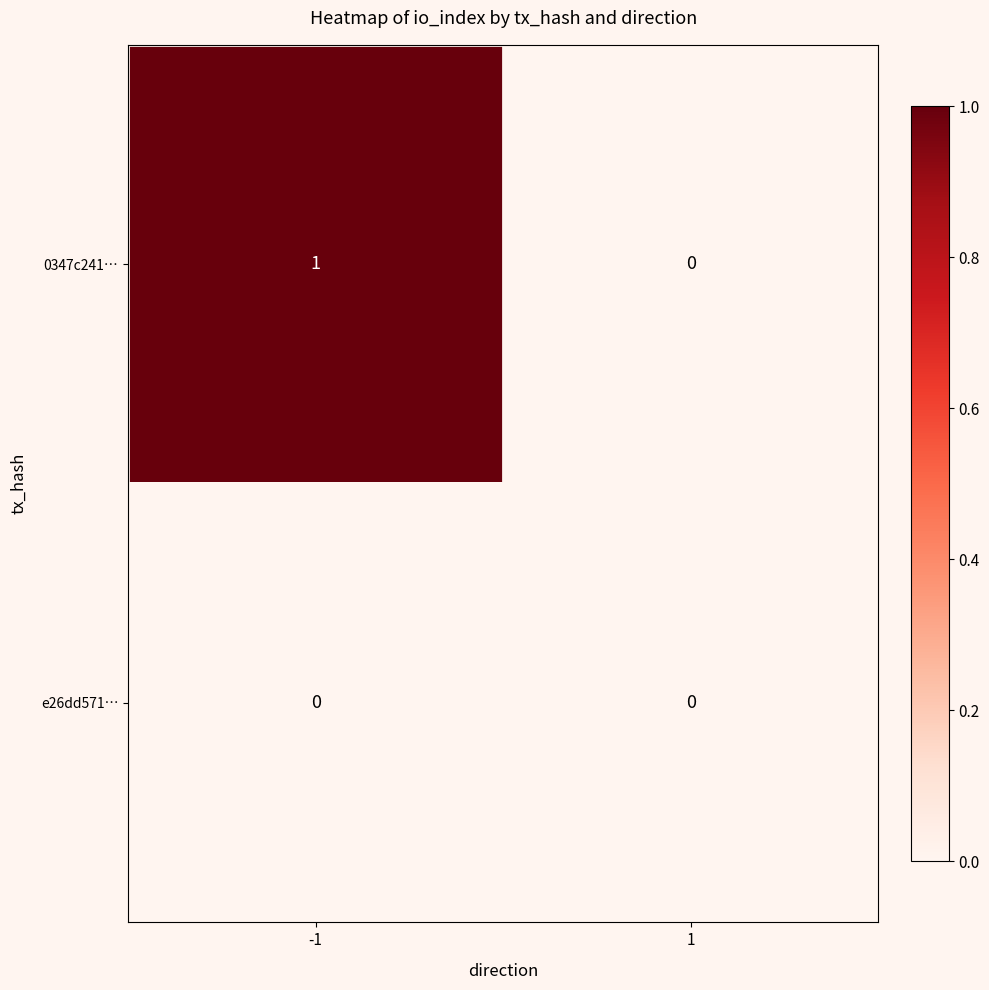

True or false: 0347c241… has a value of 0 at 1.

True